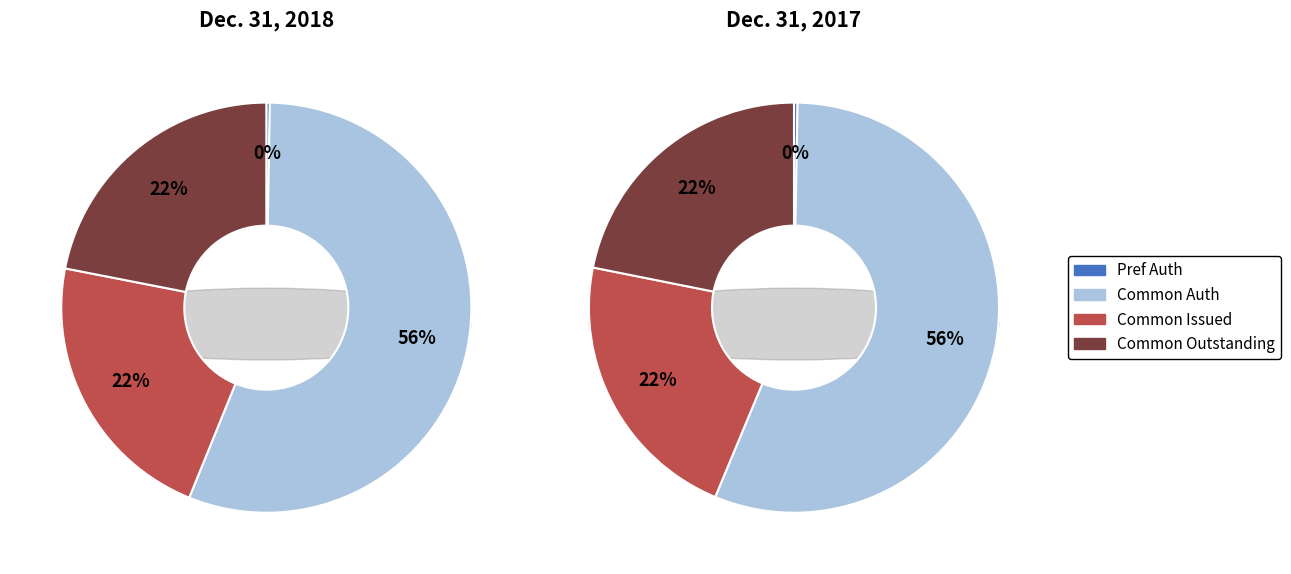

Which category has the biggest portion of the pie?

Common stock, shares authorized